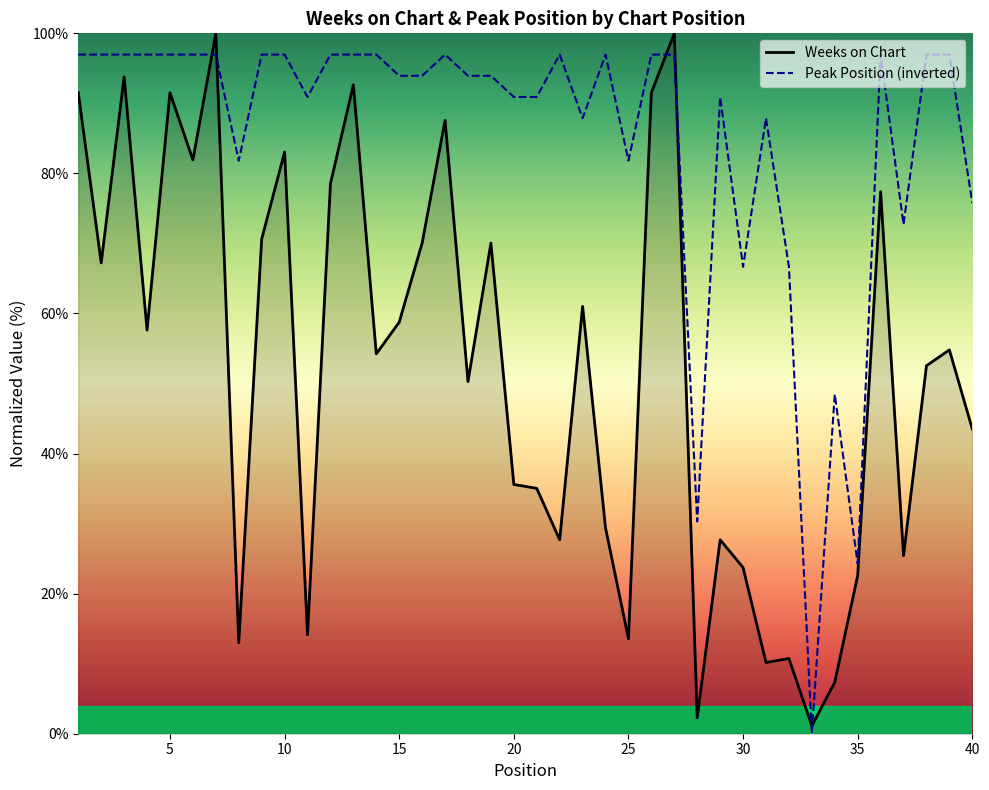

How many values in the Weeks on Chart series exceed 54?

21